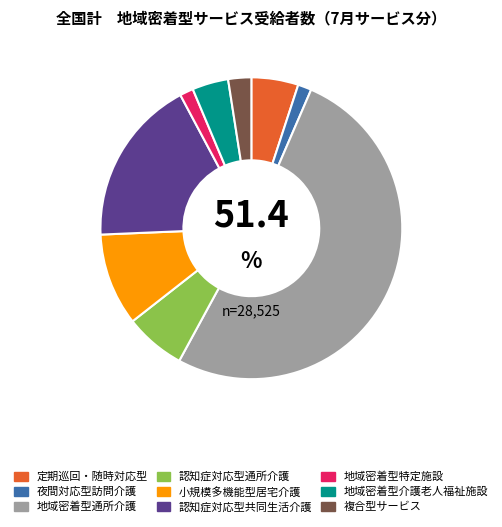

True or false: 地域密着型介護老人福祉施設 accounts for 4% of the total.

True